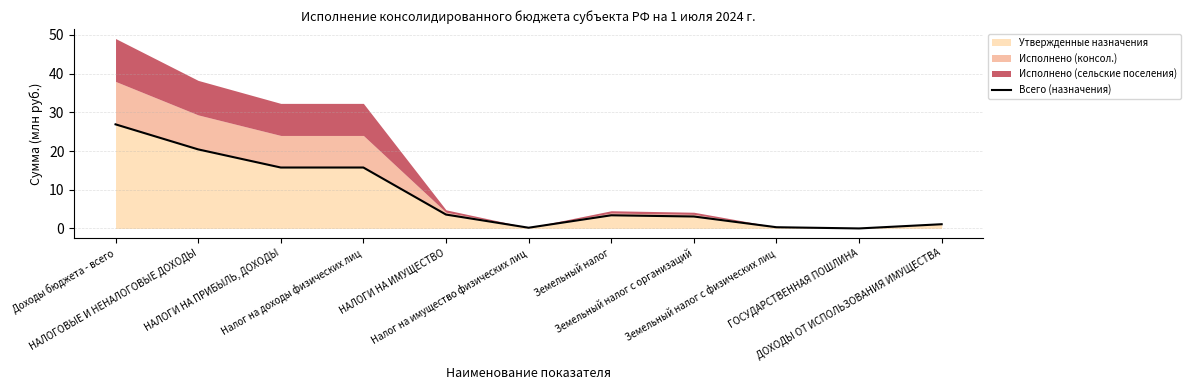

True or false: the data shows 26.3 at НАЛОГИ НА ПРИБЫЛЬ, ДОХОДЫ.

False